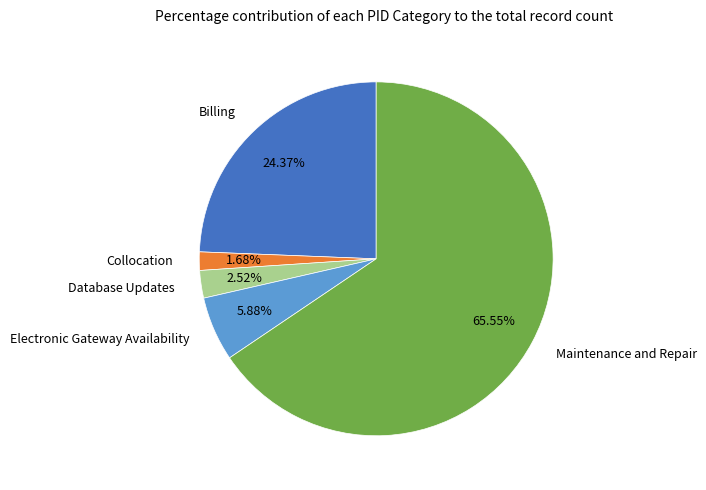

How many segments does this pie chart have?

5